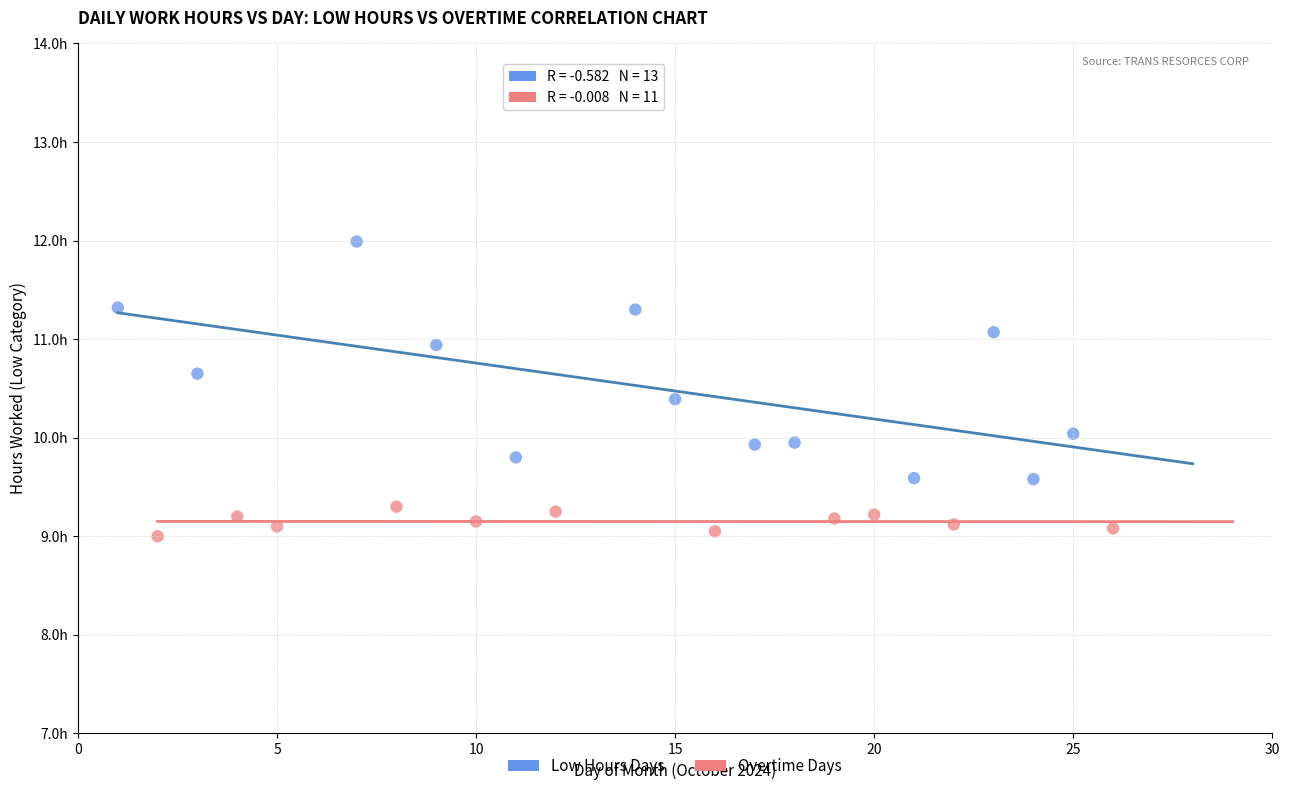

What are all the series names shown in the legend?

Low Hours Days, Overtime Days